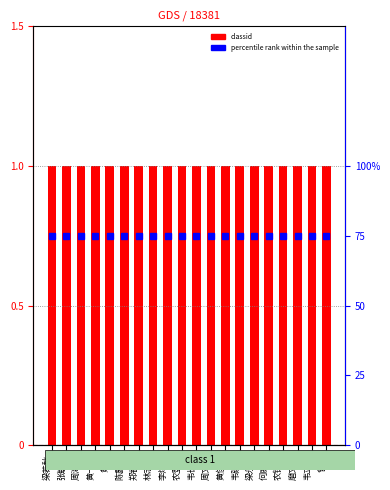

Are the bars grouped side by side (vs. stacked)?

Yes